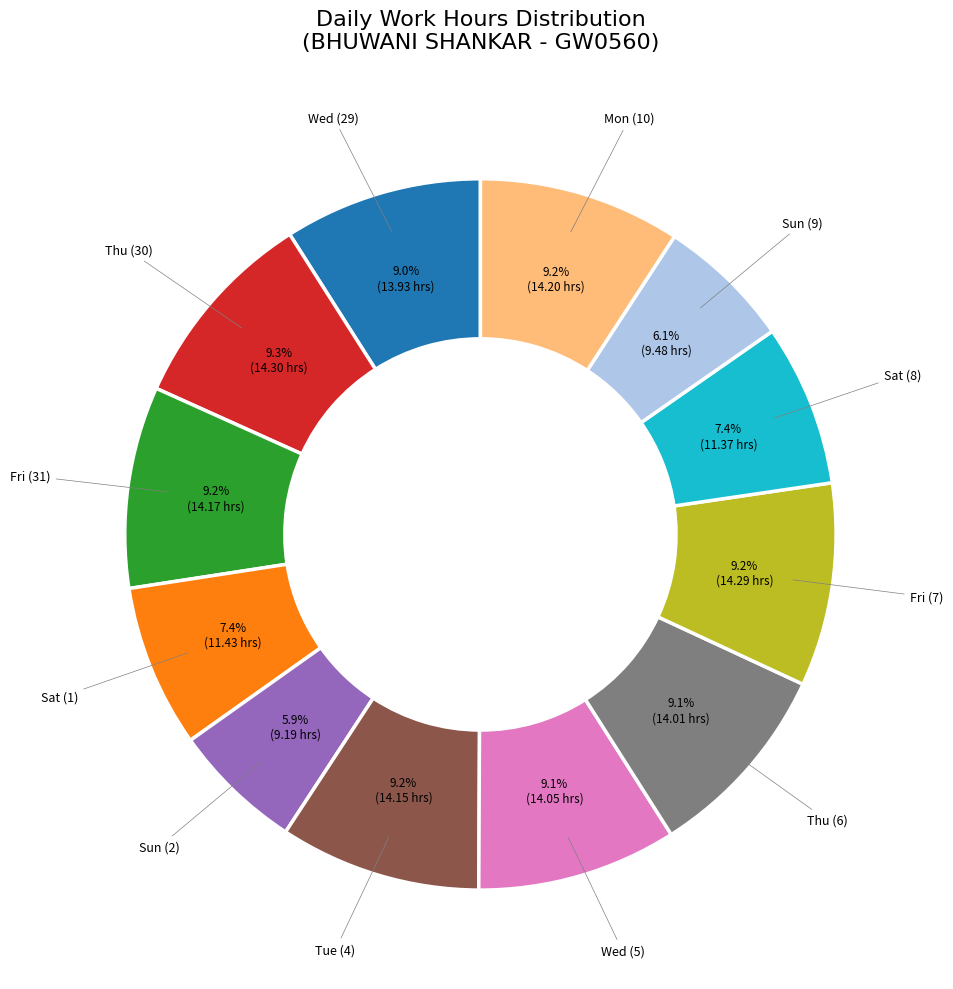

Which category has the biggest portion of the pie?

Thu (30)